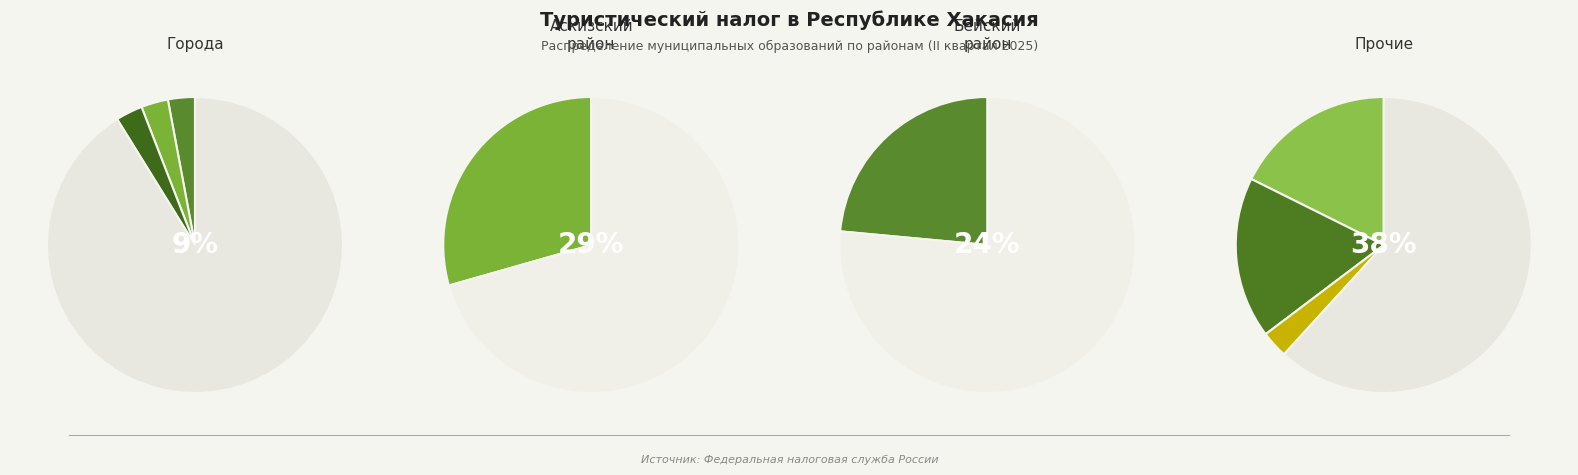

Which category has the biggest portion of the pie?

Аскизский район